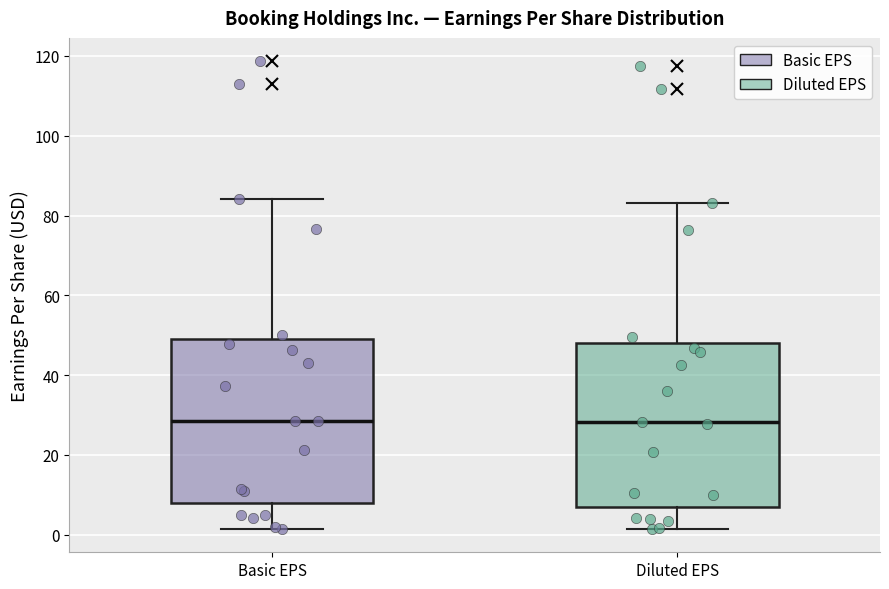

Reading left to right, transcribe this box plot: for each box, give where its median line is, the range the box spans, and where its two whiskers end, as read against the y-axis. The values are not printed on the chart, so give them approximately, as read against the axis.

Basic EPS: median 28, box 8 to 48, whiskers 2 to 84
Diluted EPS: median 28, box 8 to 48, whiskers 2 to 84